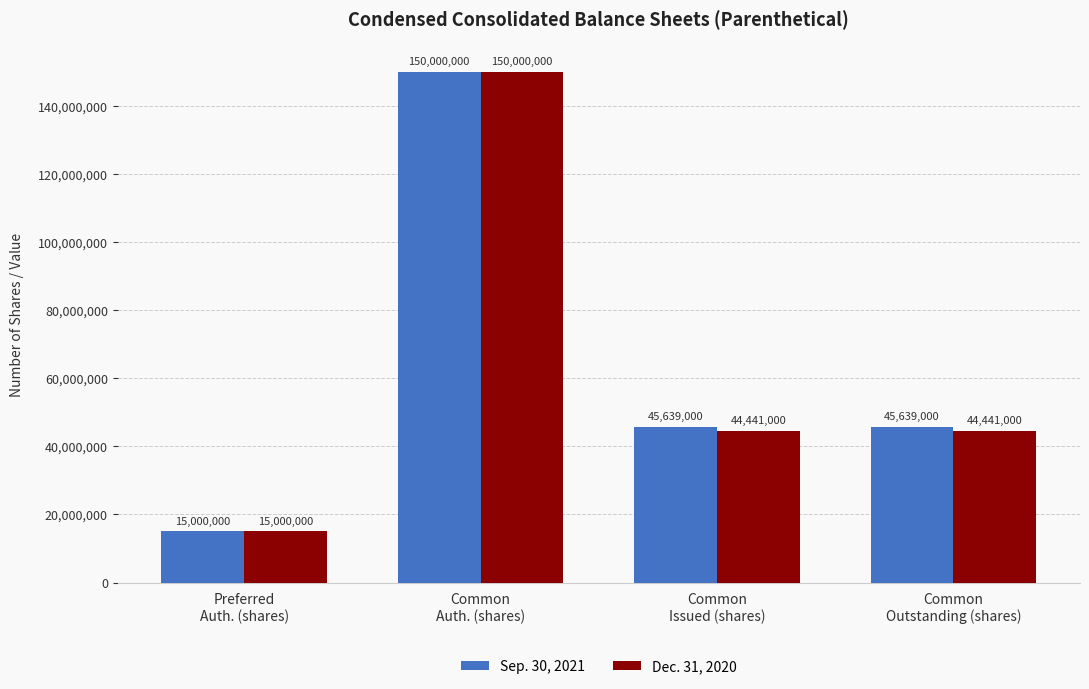

What is the approximate value of Sep. 30, 2021 at Common
Auth. (shares), to the nearest 10?

150000000